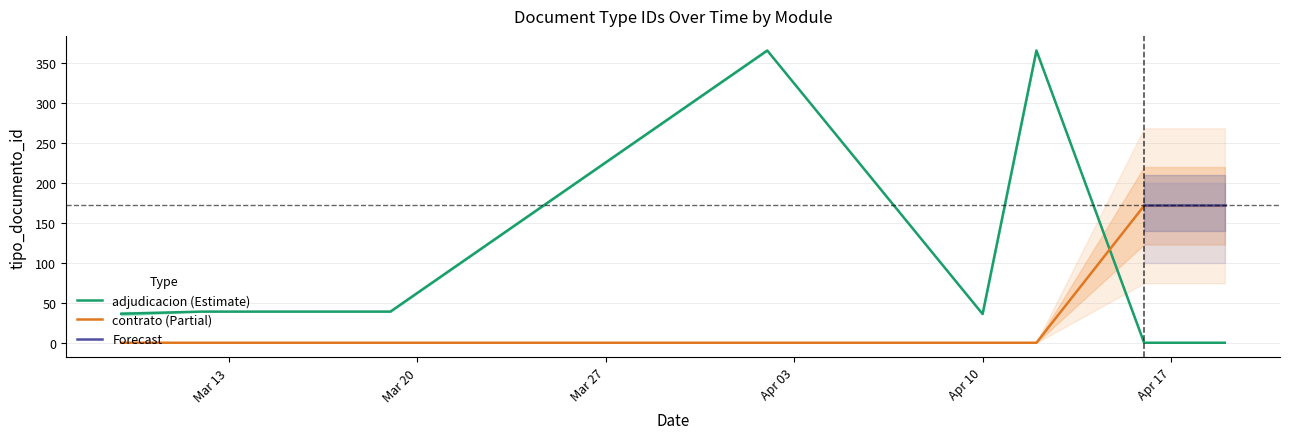

The contrato series shows -128 at 2018-03-12. True or false?

False